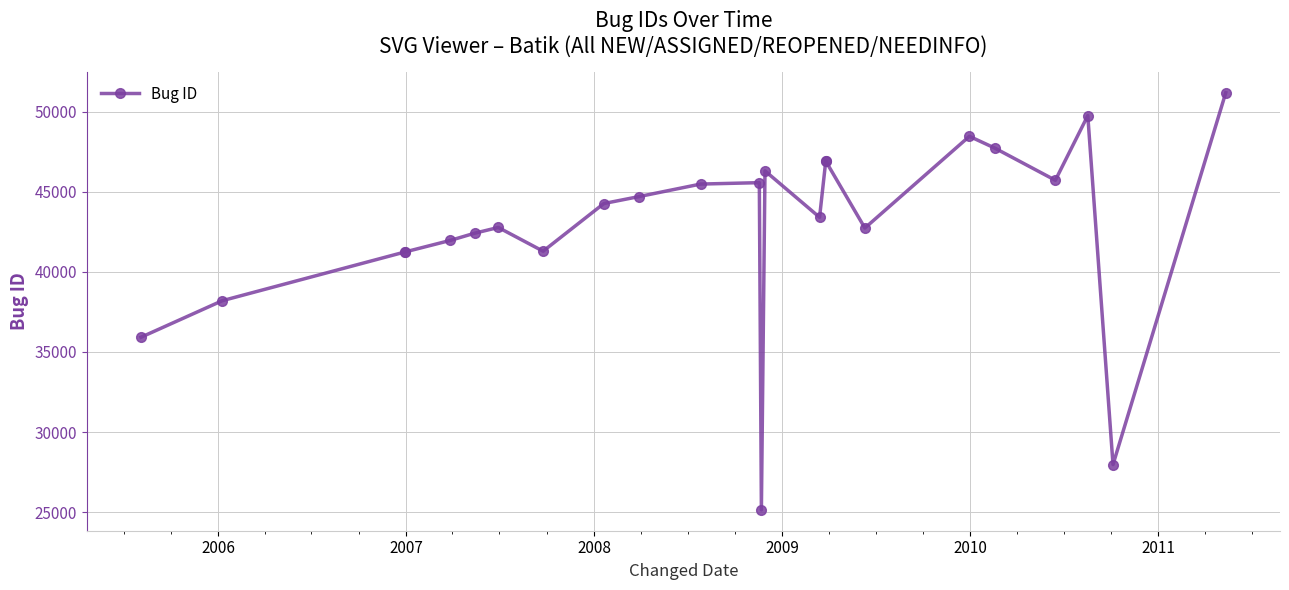

What is the smallest value displayed?

25142